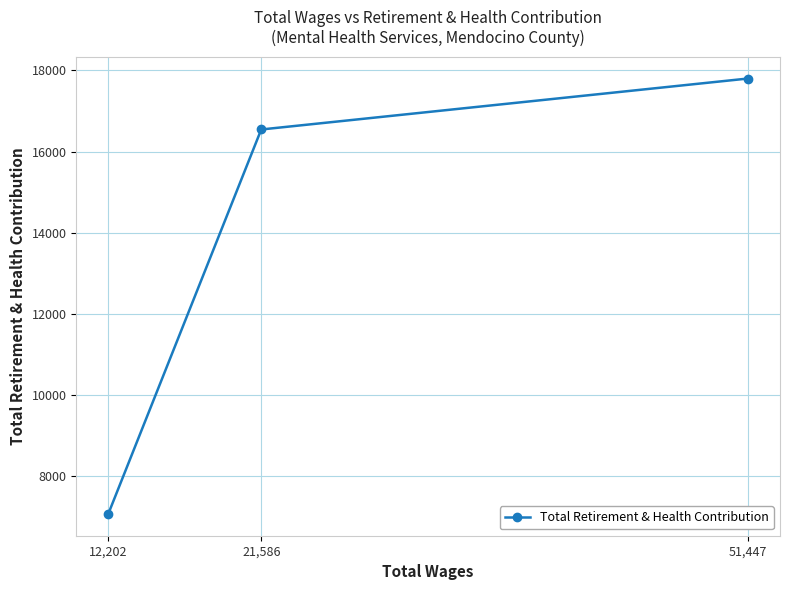

Count the number of data series in this chart.

1